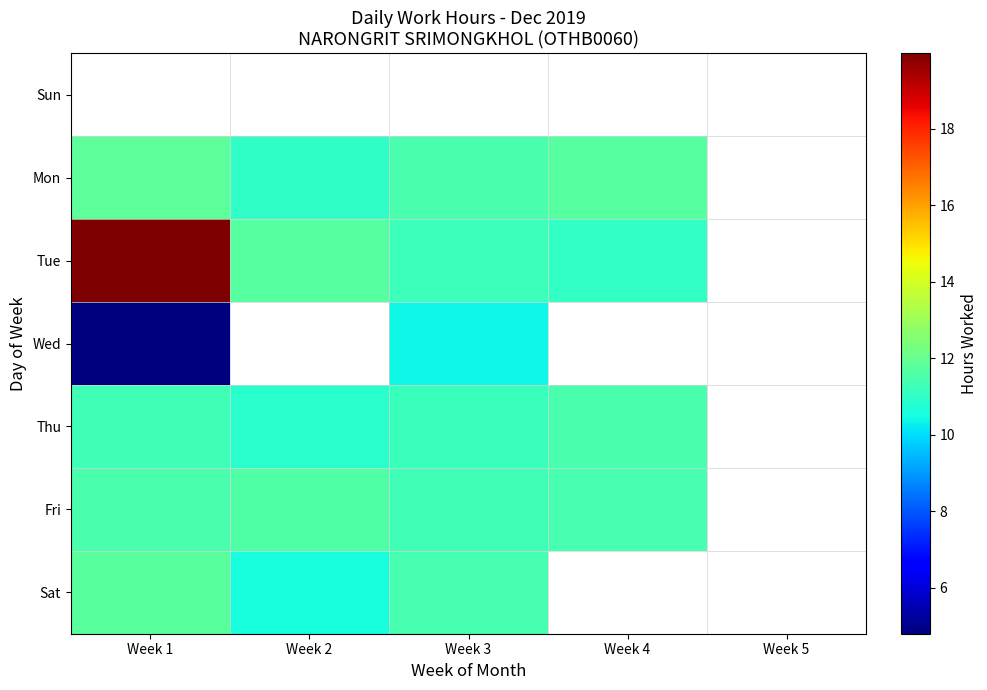

True or false: Mon has a value of 11.5 at Week 3.

True